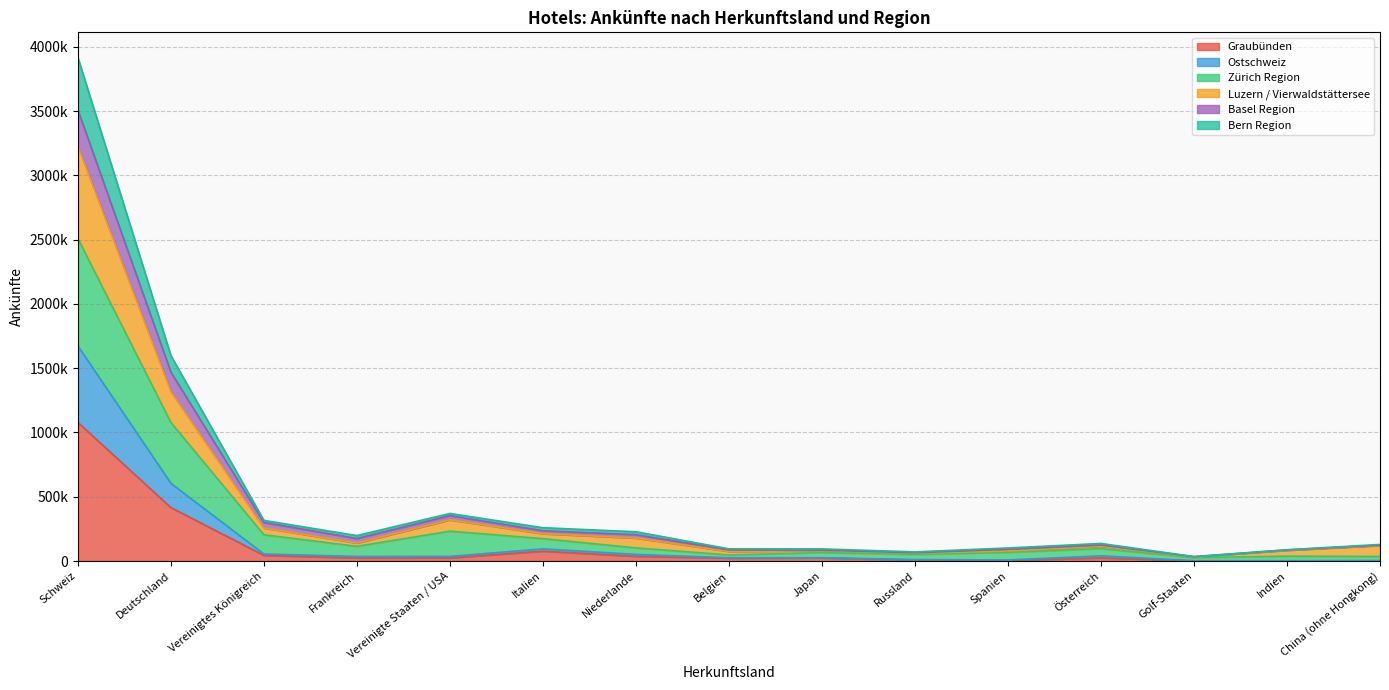

True or false: Basel Region and Bern Region intersect in this chart.

False